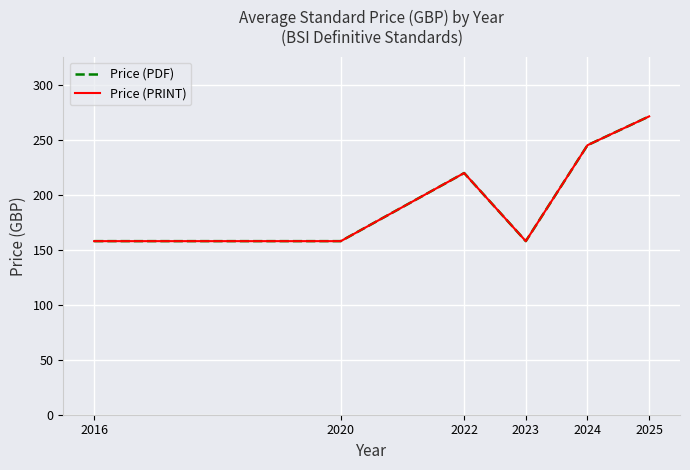

Is this an area chart (filled region under the line)?

No